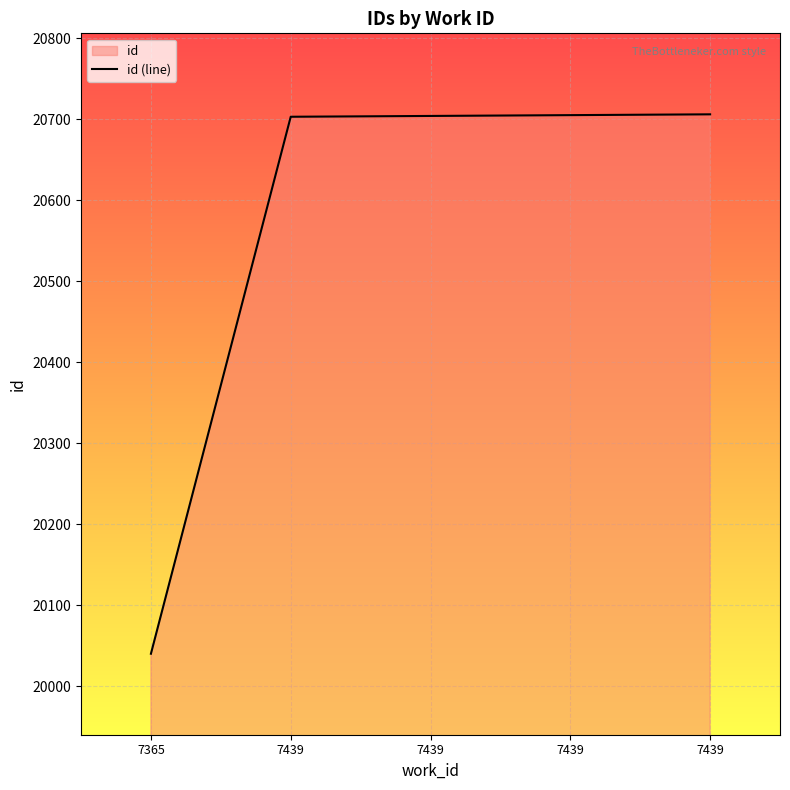

How many lines are shown in the chart?

1